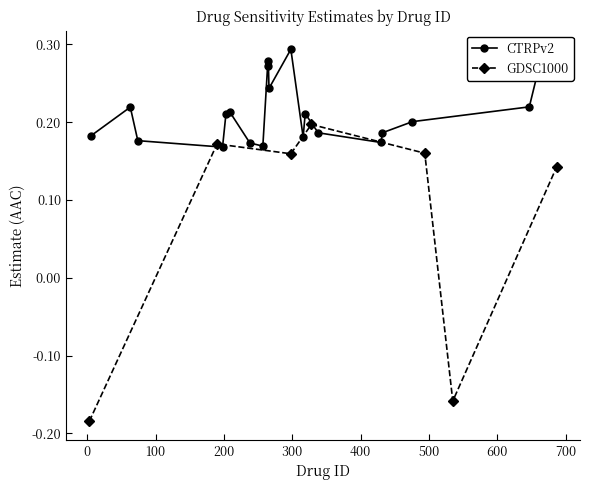

Which series has the largest total across all categories?

CTRPv2